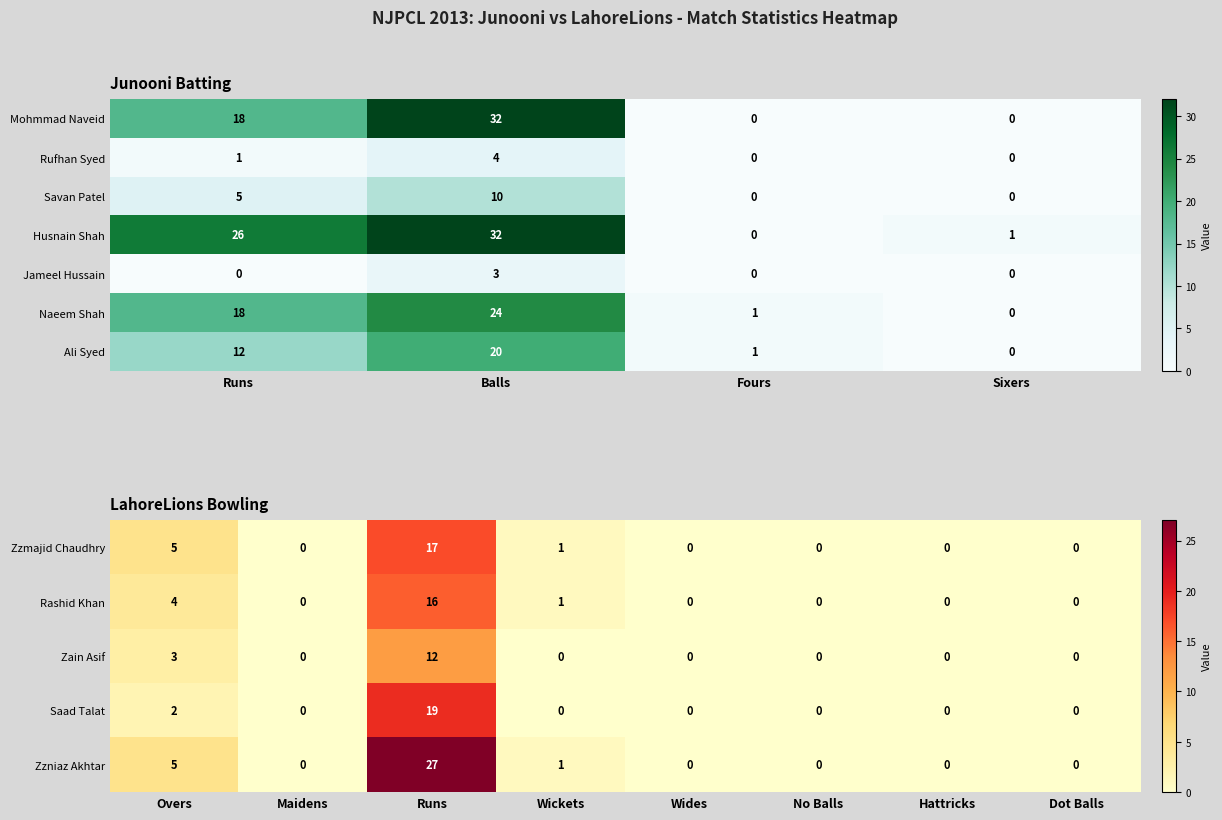

What is the approximate value of Husnain Shah at Runs?

26